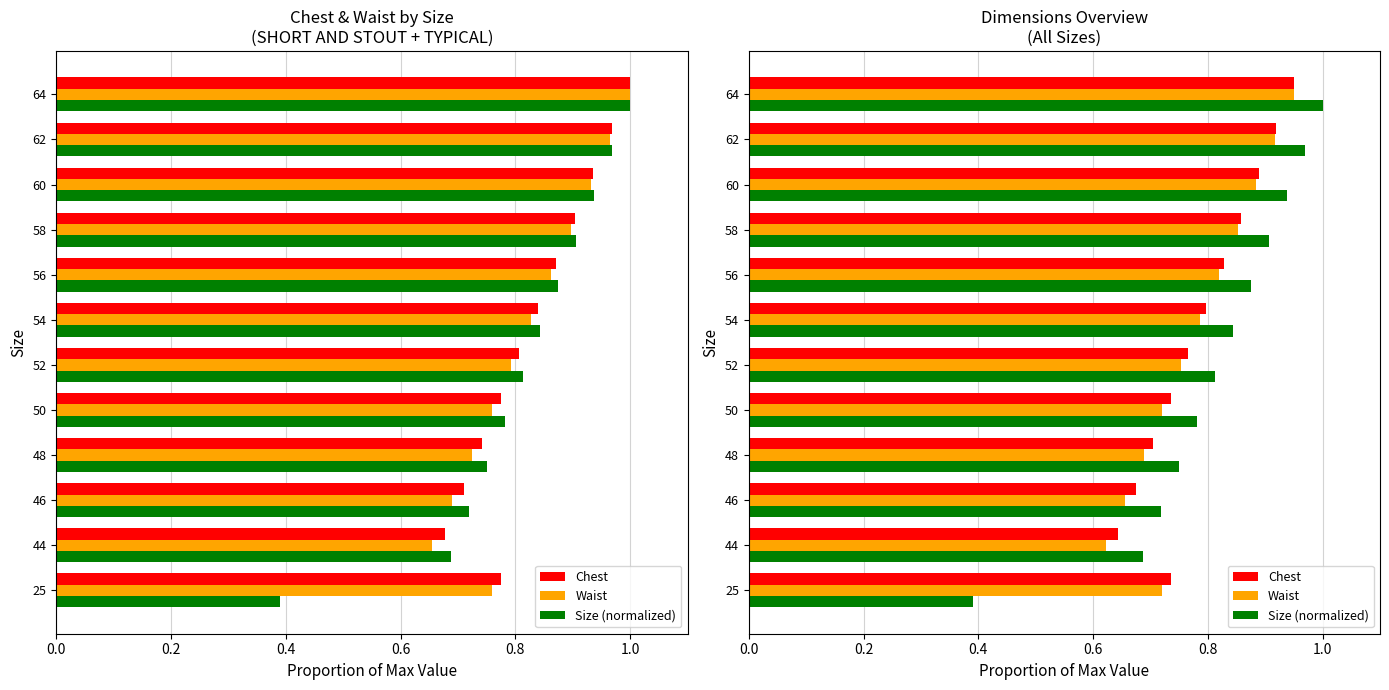

What is the sum of the Size (normalized) values at 58 and 64?

1.9